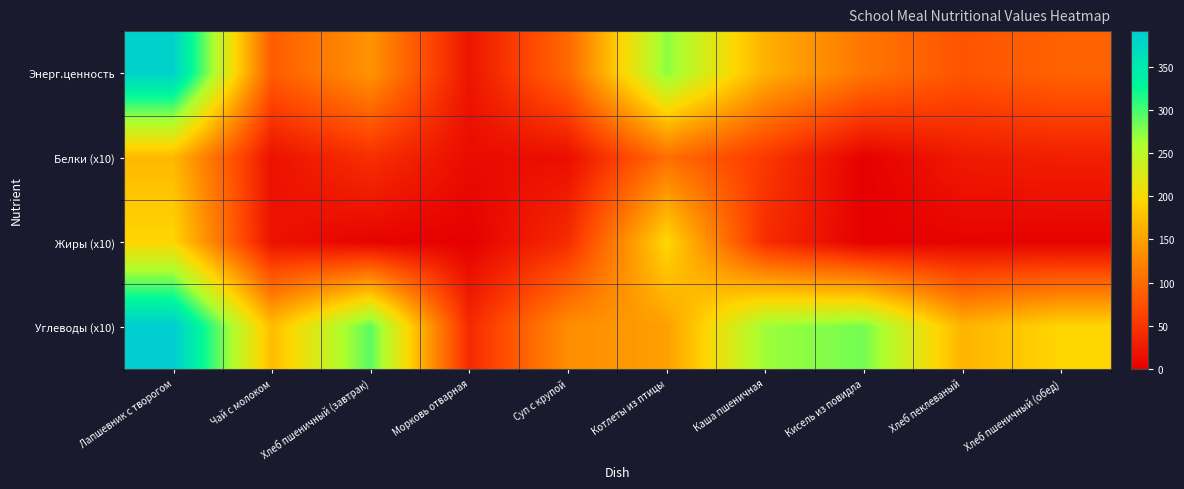

Count the number of data series in this chart.

4